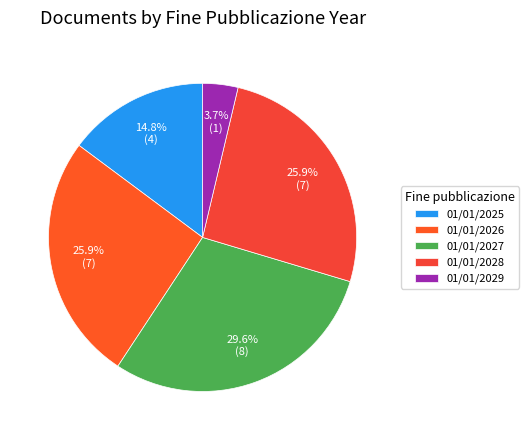

How many slices are in this pie chart?

5